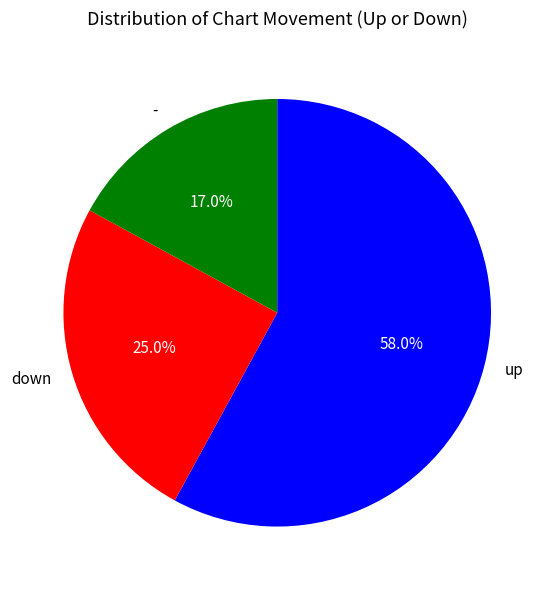

What percentage is the - slice, to the nearest percent?

17%